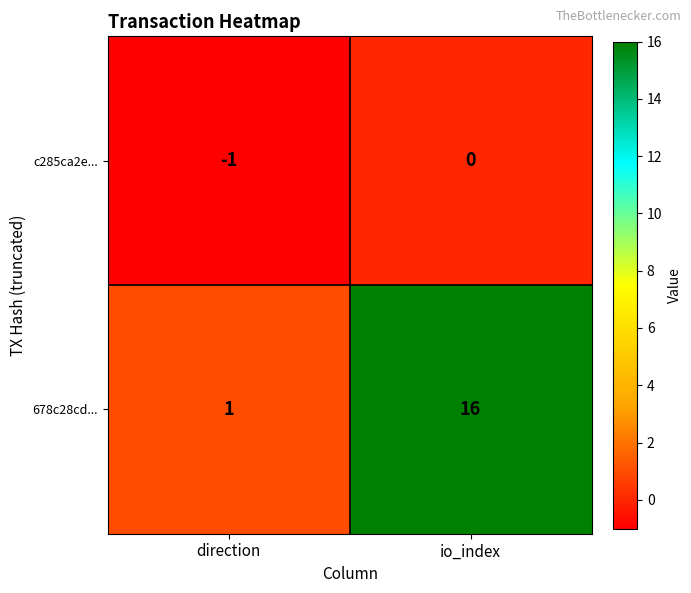

Rank the series at io_index from lowest to highest value.

c285ca2e..., 678c28cd...